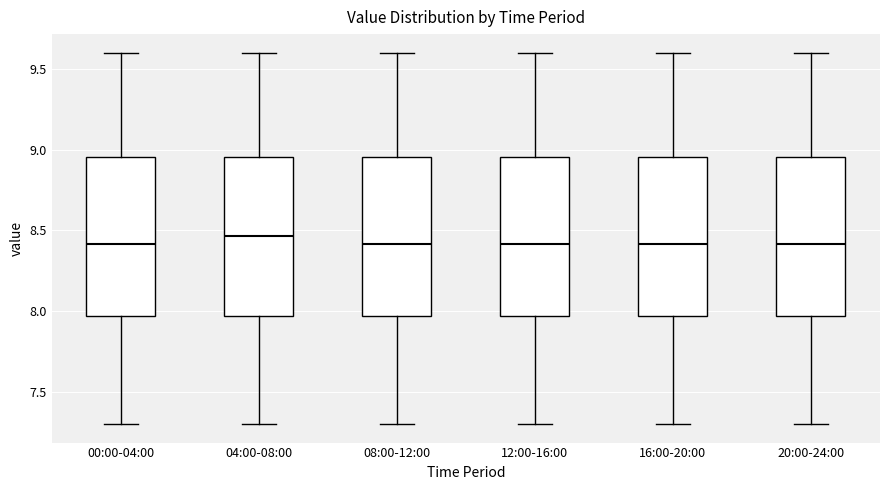

Where does the upper whisker of the box for 16:00-20:00 end on the y-axis? The values are not printed on the chart, so give them approximately, as read against the axis.

9.60